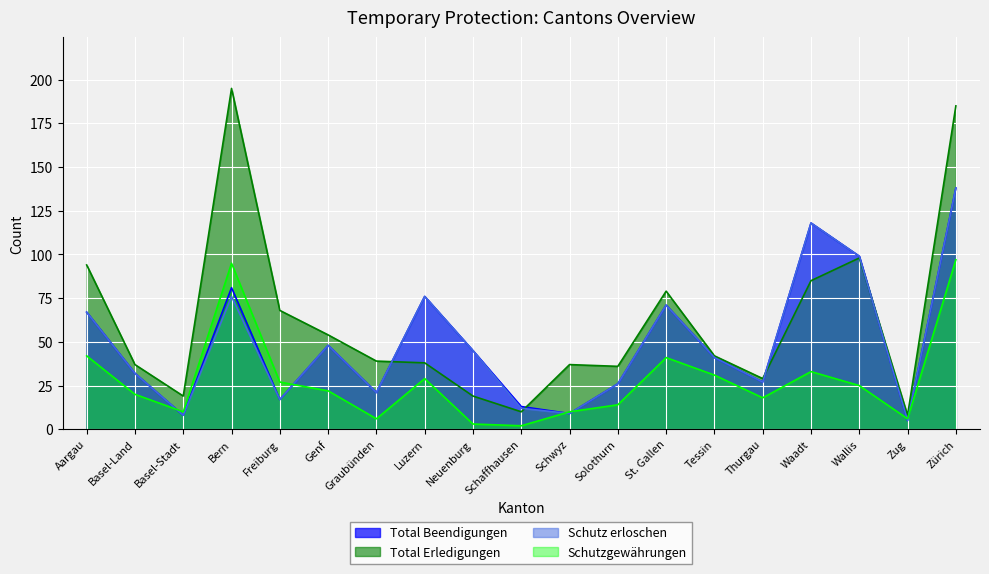

In Schutz erloschen, how many points are lower than both neighbors (excluding endpoints)?

6